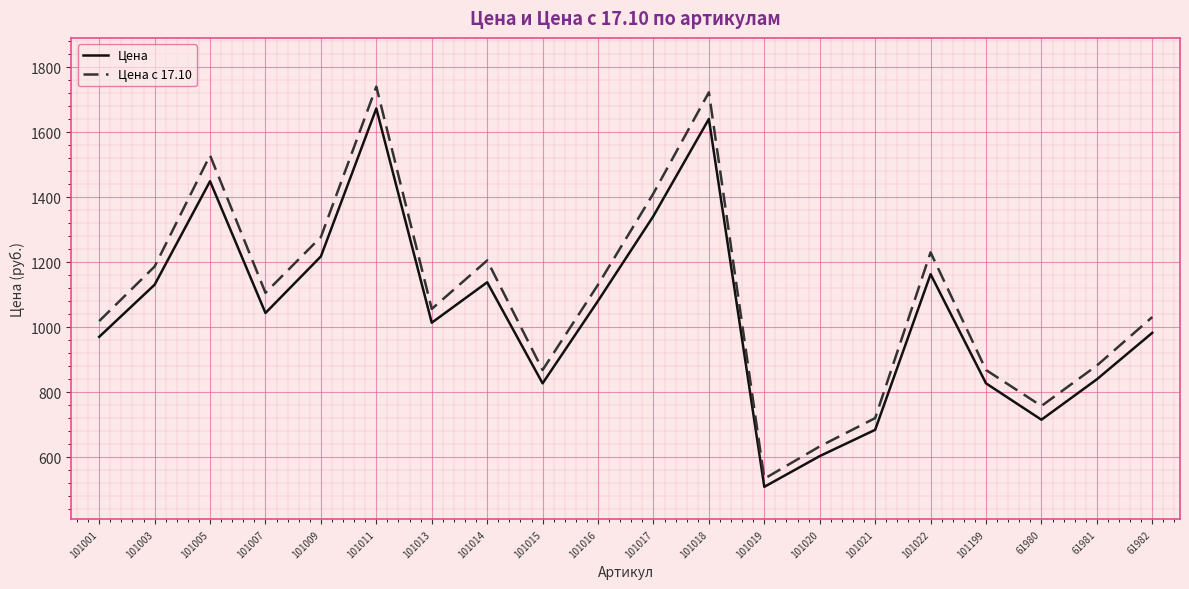

At 101009, list the series in order from smallest to largest.

Цена, Цена с 17.10